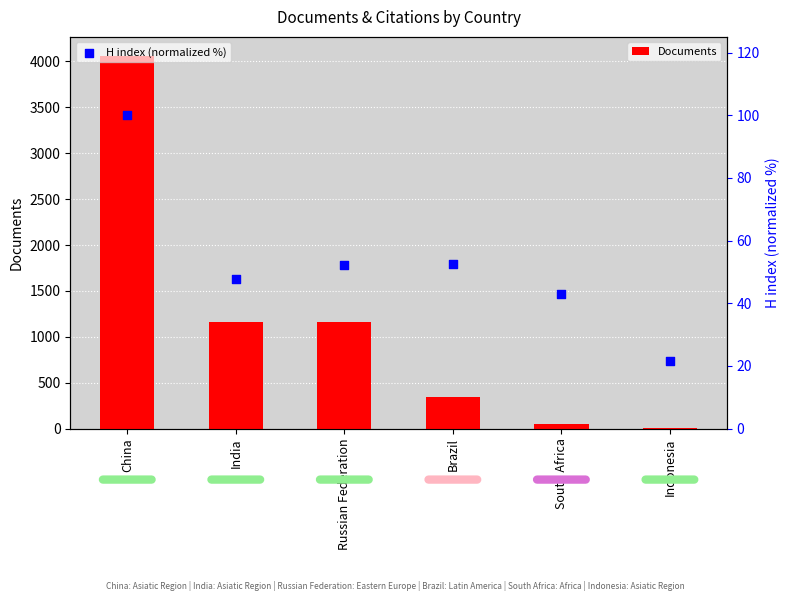

At how many categories does at least one series exceed 2862?

1